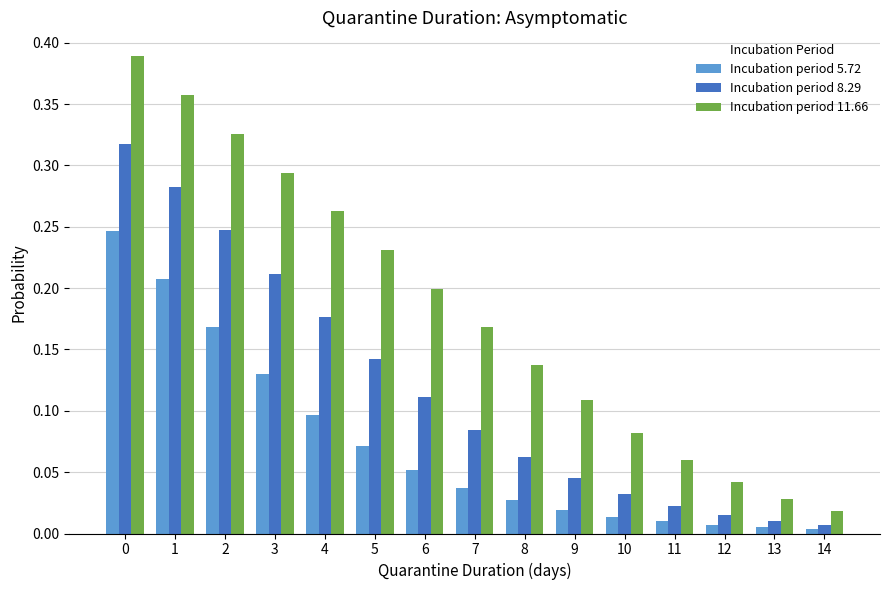

How many distinct data groups are displayed?

3